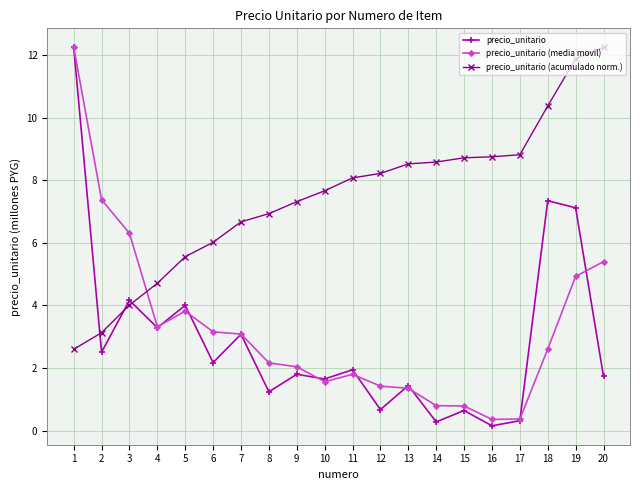

How many series are shown in this chart?

3